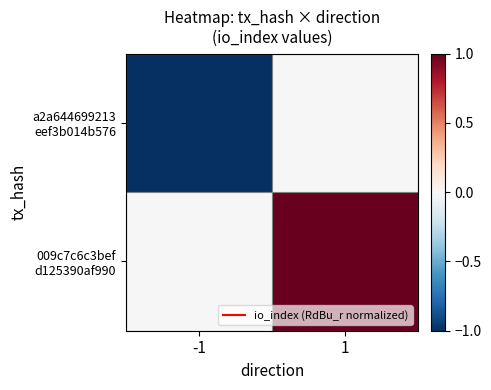

Which has a higher value, 1 or -1?

1